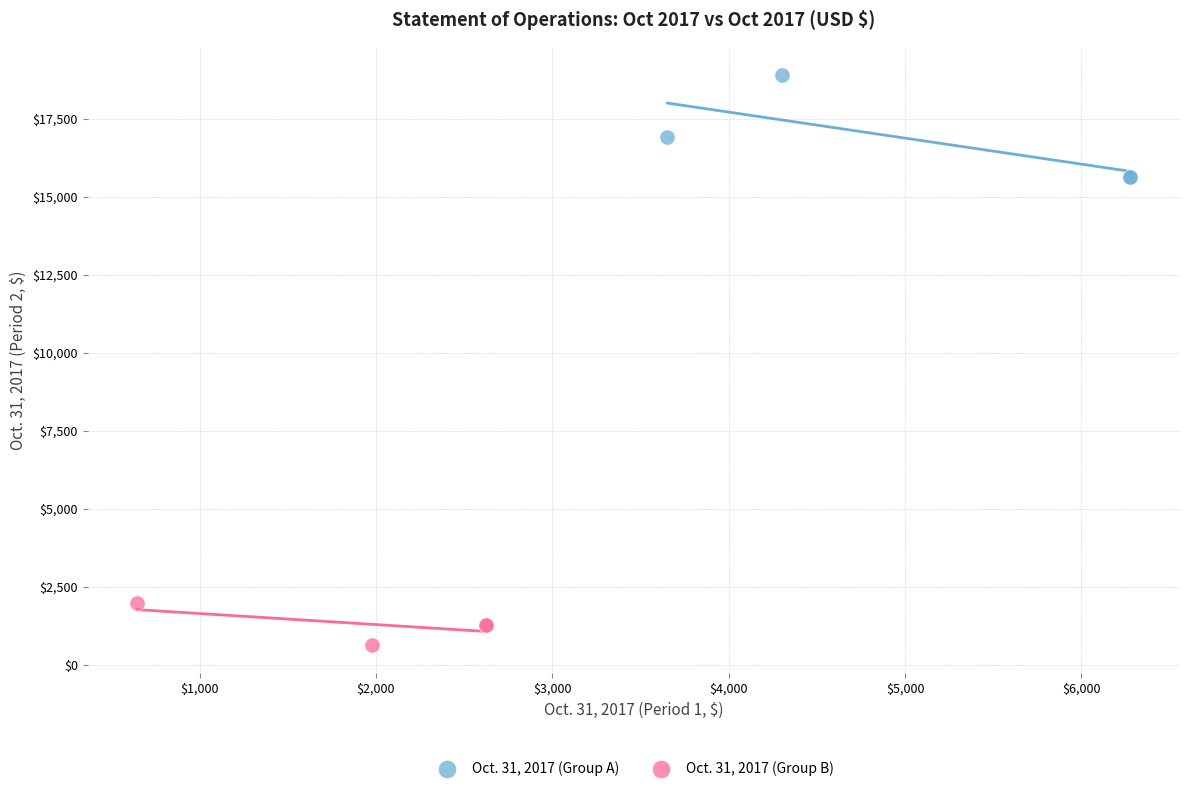

Which series reaches the minimum Y coordinate?

Oct. 31, 2017 (Group B)